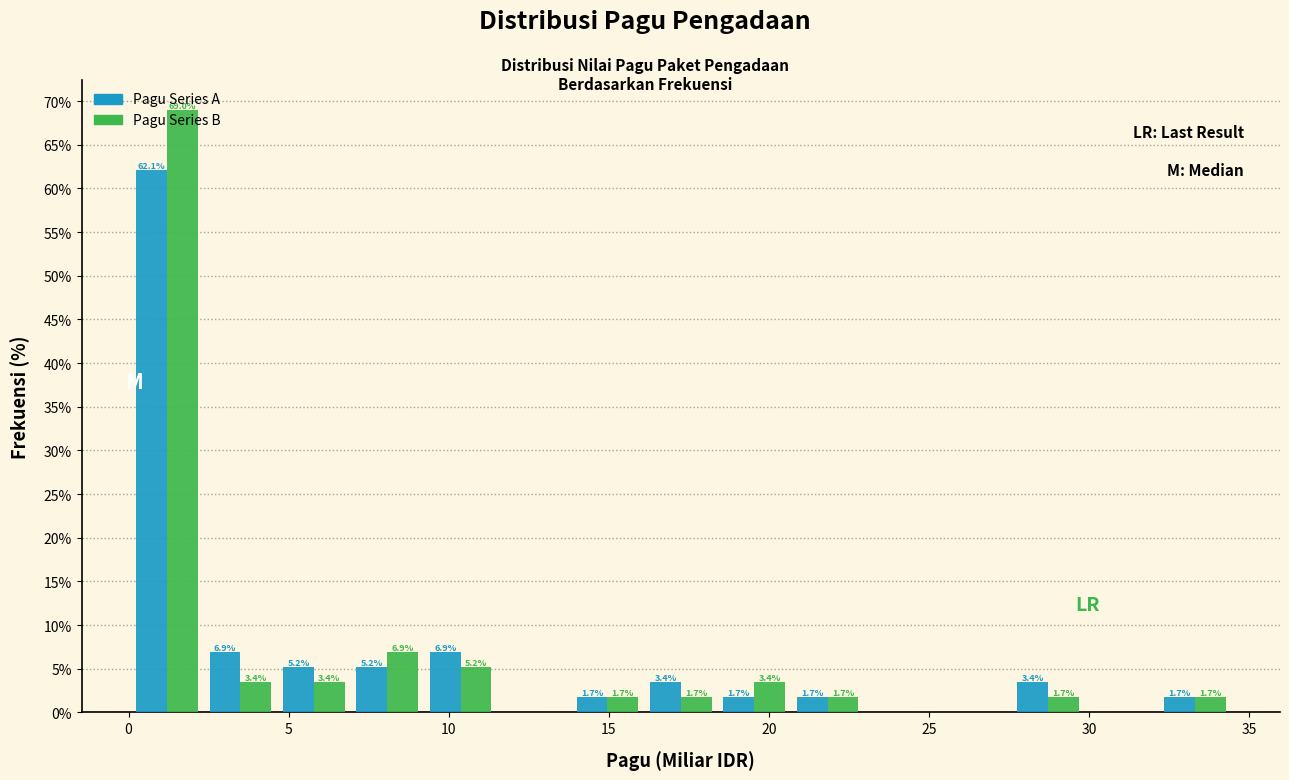

In the Pagu Series A series, which range on the x-axis has the tallest bar?

0.0 to 2.5